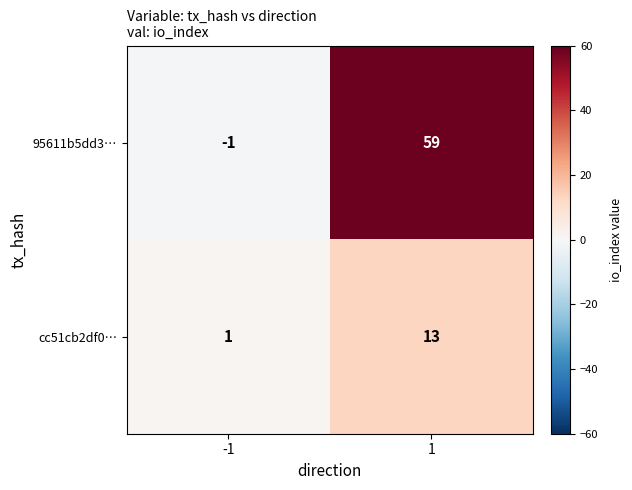

Reading left to right, what are all the values shown in this chart?

95611b5dd3…: -1=-1	1=59
cc51cb2df0…: -1=1	1=13